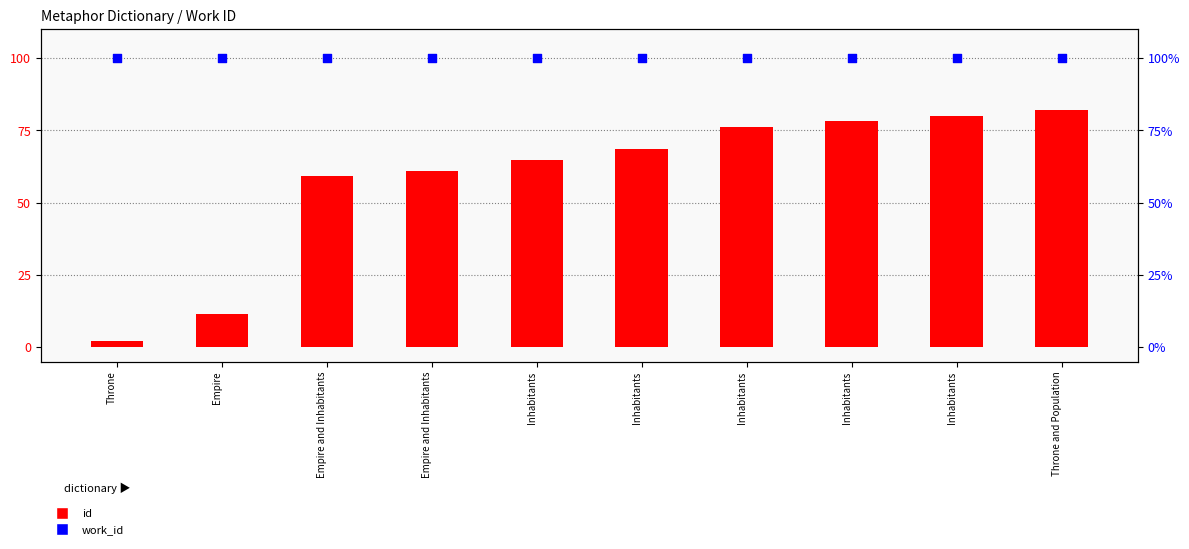

At how many categories does at least one series exceed 12?

10